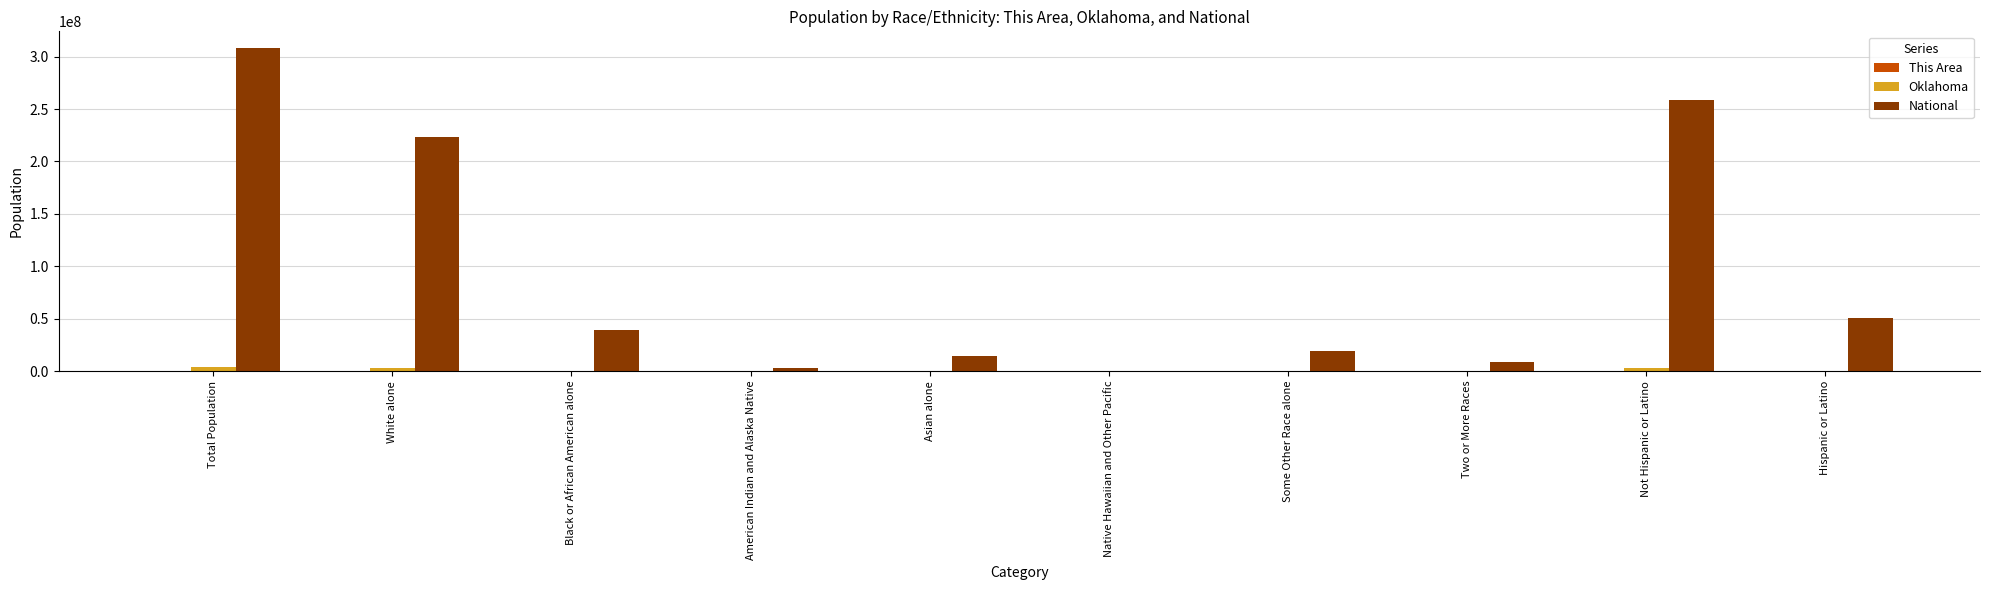

Where is National nearest to the value 154642775?

White alone